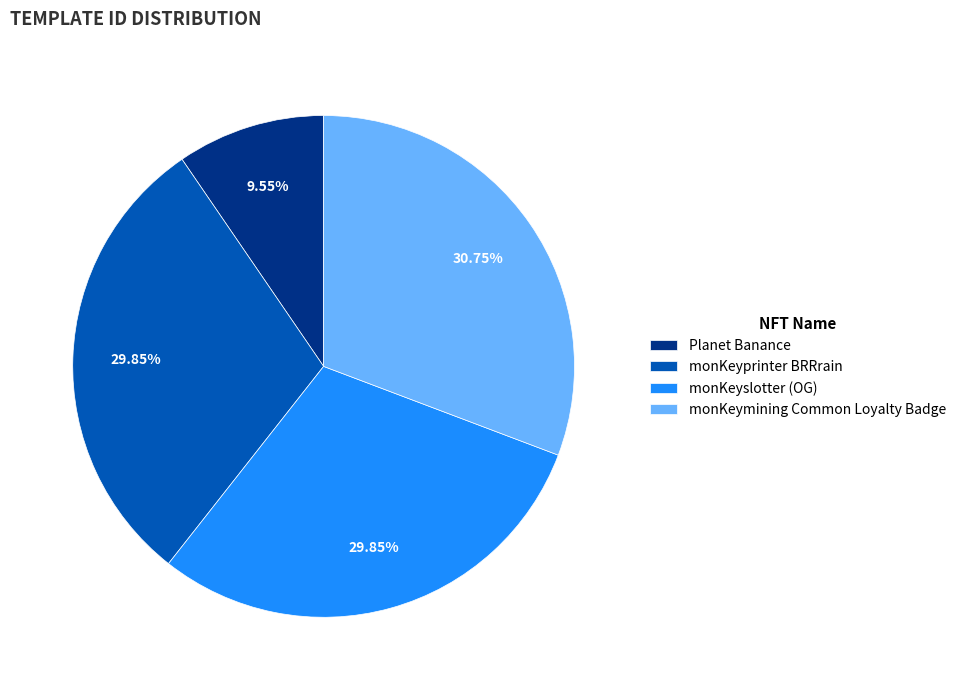

Is it true that monKeyslotter (OG) is 17% of the pie?

False